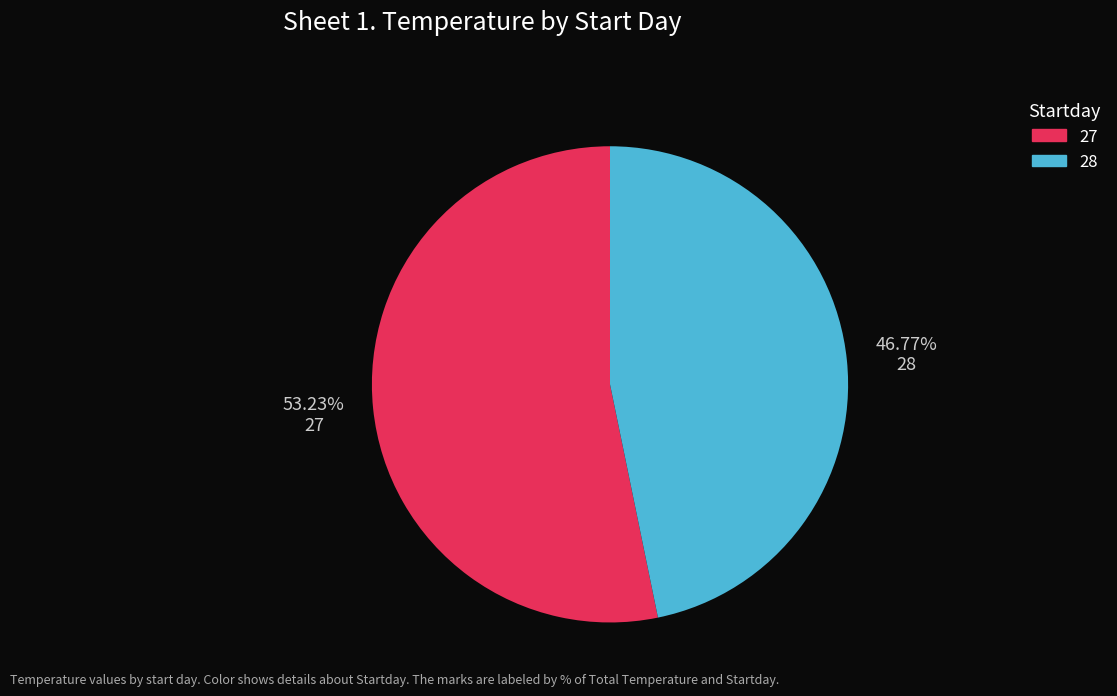

The 27 slice represents 53% of the pie. True or false?

True